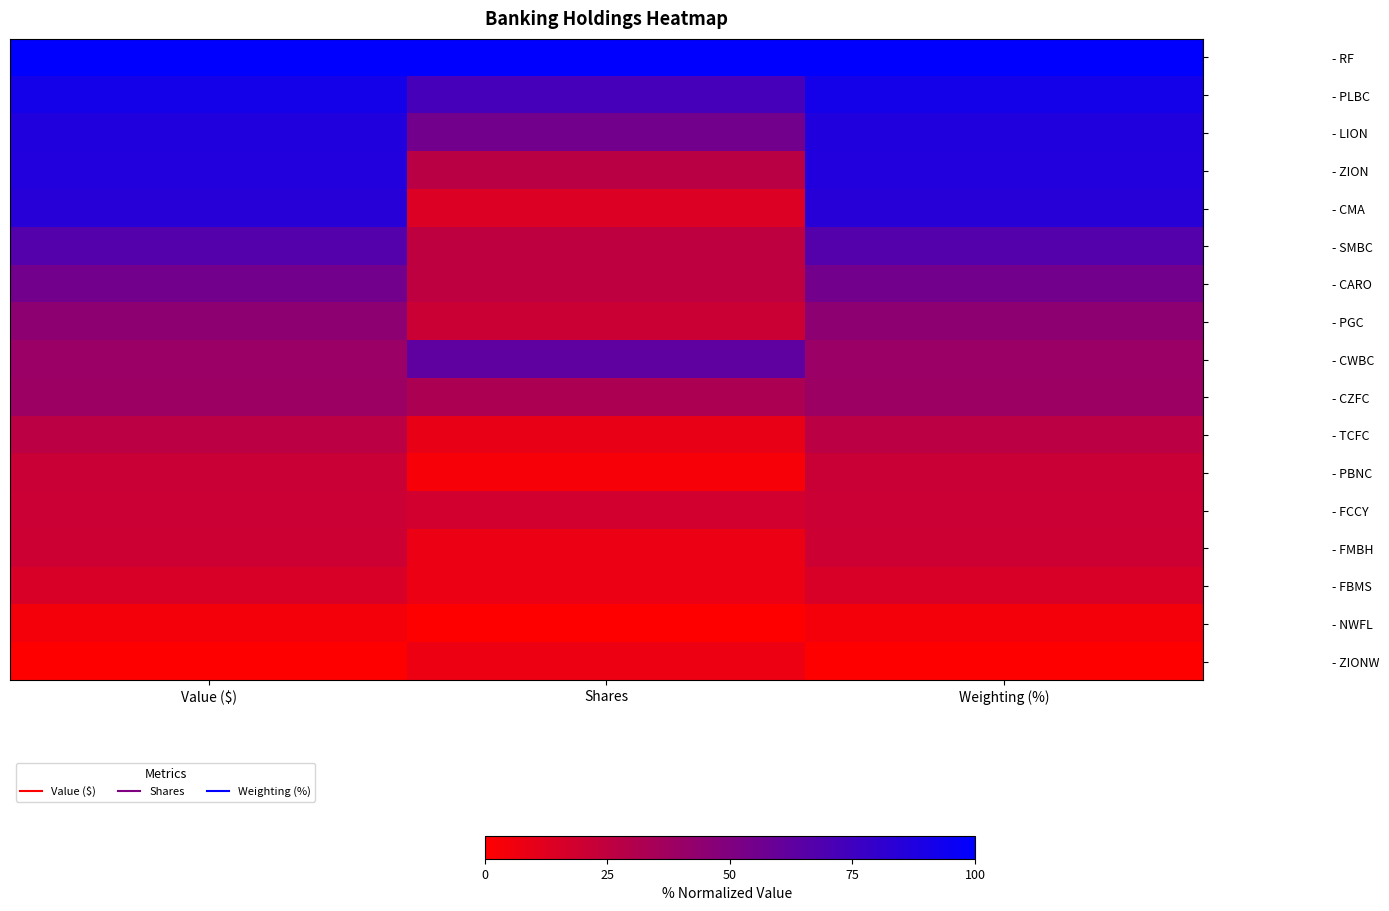

How many data points does each series have?

3